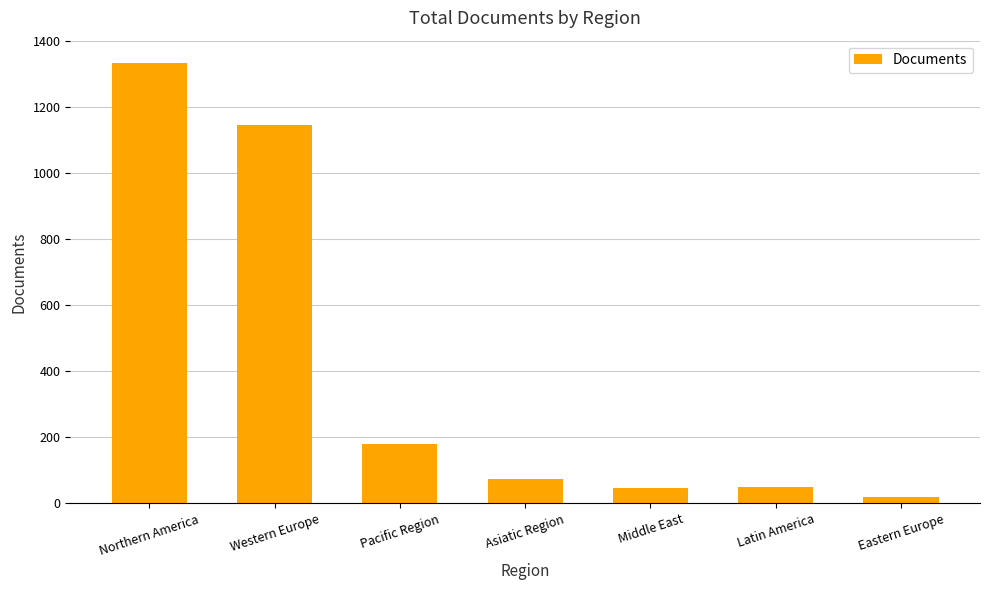

Approximately how many times larger is the value at Pacific Region compared to Middle East?

3.9